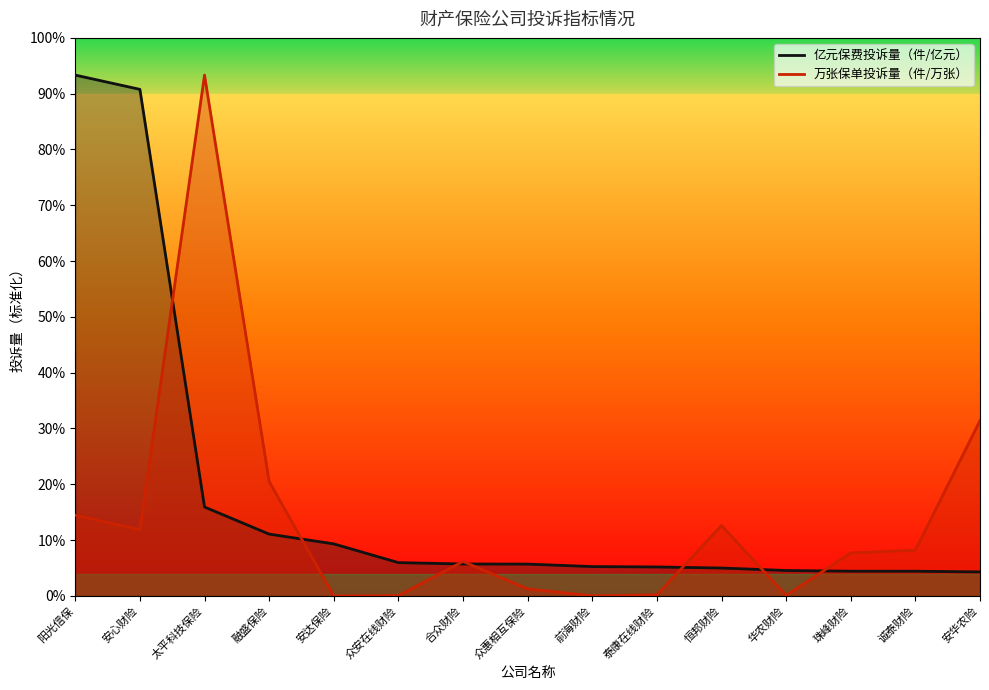

Where does the 万张保单投诉量（件/万张） series first go above 23?

阳光信保